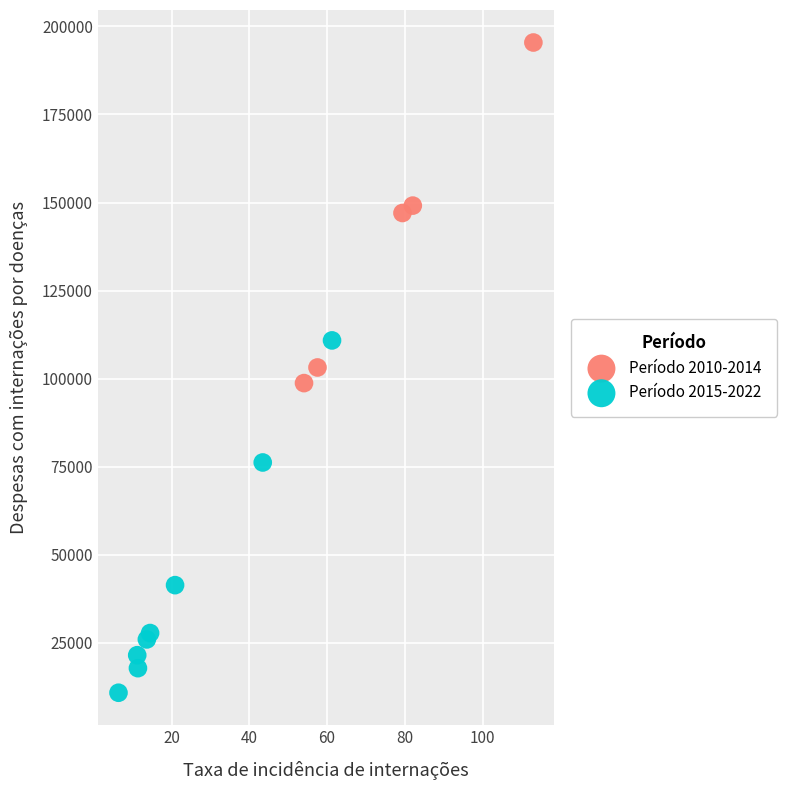

What are all the series names shown in the legend?

Período 2010-2014, Período 2015-2022